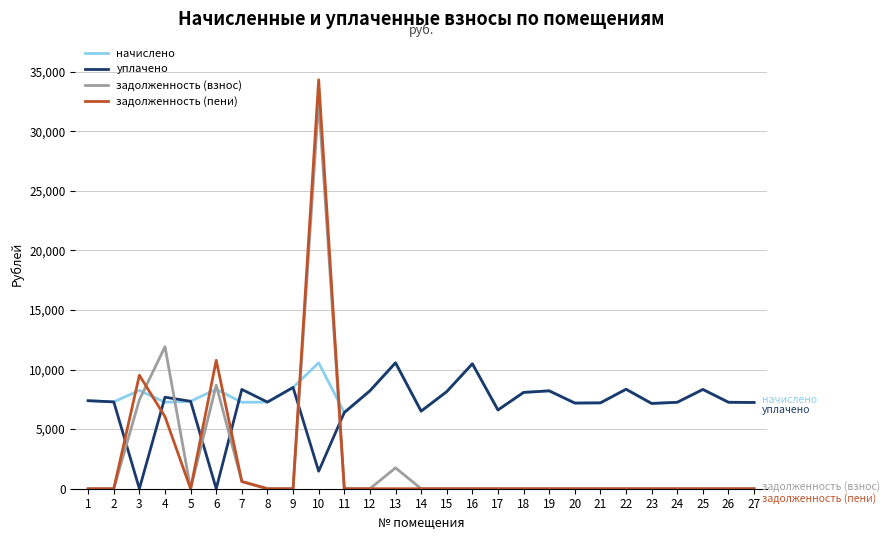

What is the total value across all series at 6?

27810.7